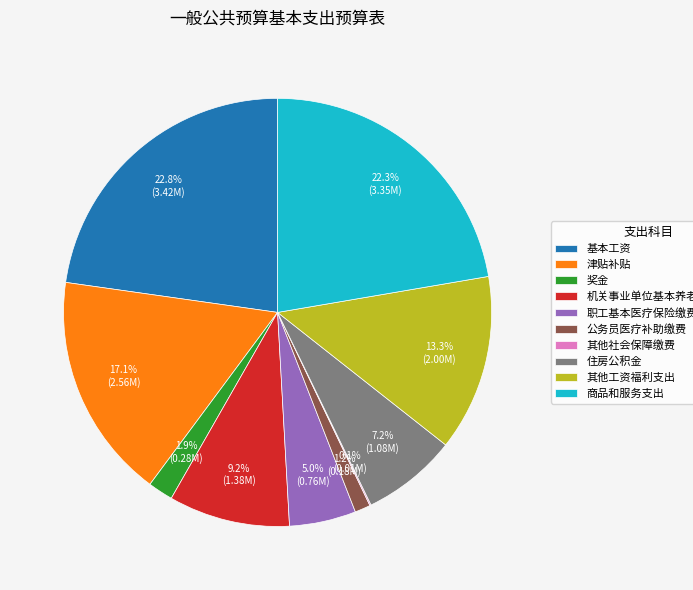

What percentage is the 奖金 slice, to the nearest percent?

2%